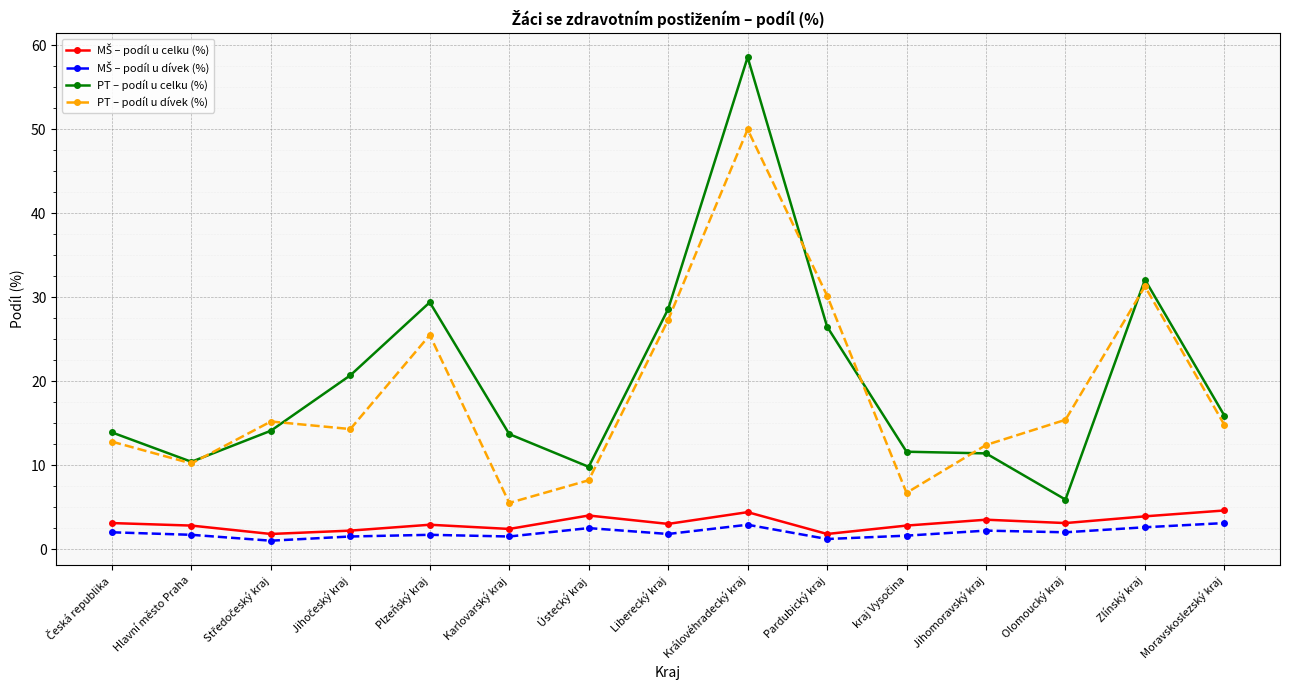

Is it true that PT – podíl u celku (%) equals 29.4 at Plzeňský kraj?

True